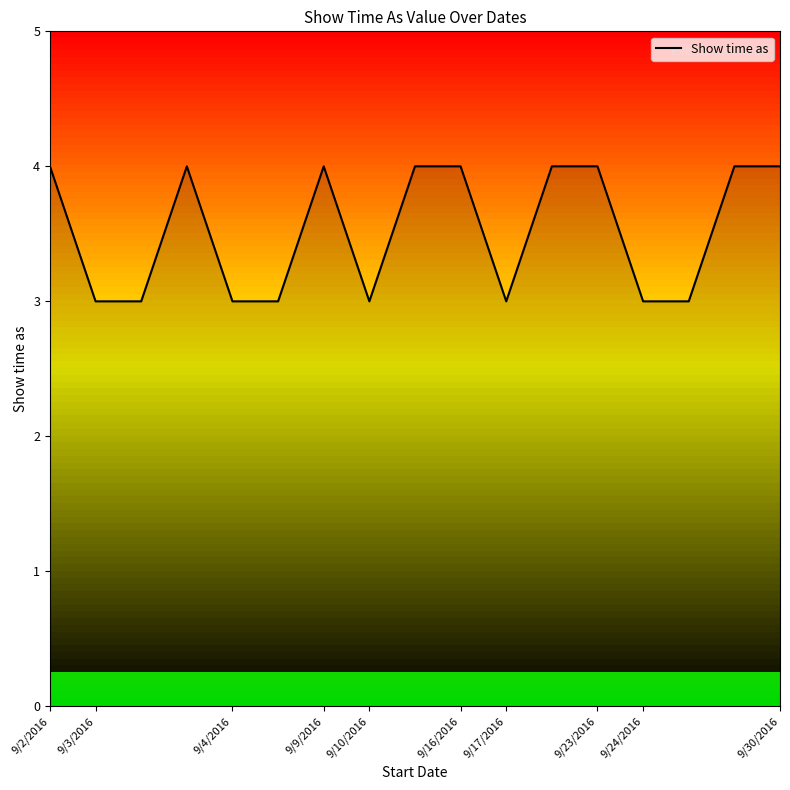

What is the maximum value shown in the chart?

4